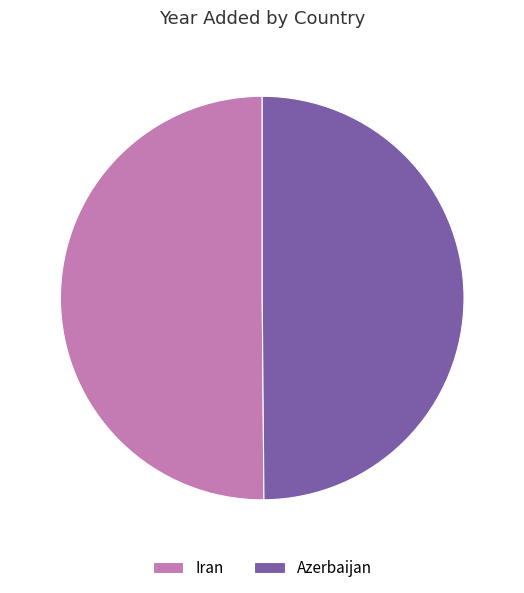

What is the ratio of the value at Azerbaijan to the value at Iran?

1.0